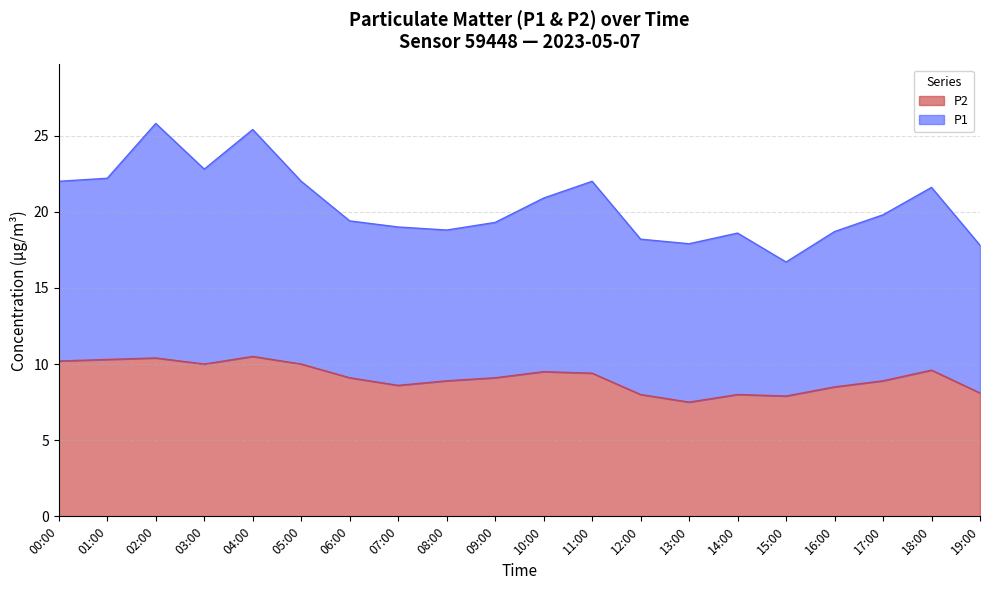

What is the difference between the second highest and second lowest values?

2.5